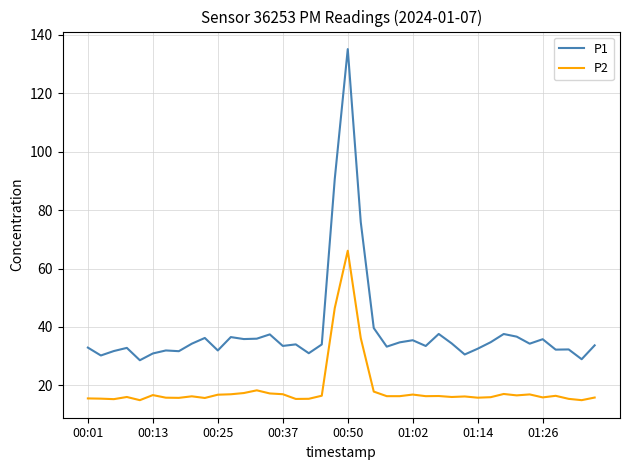

Which series has the widest spread of values?

P1